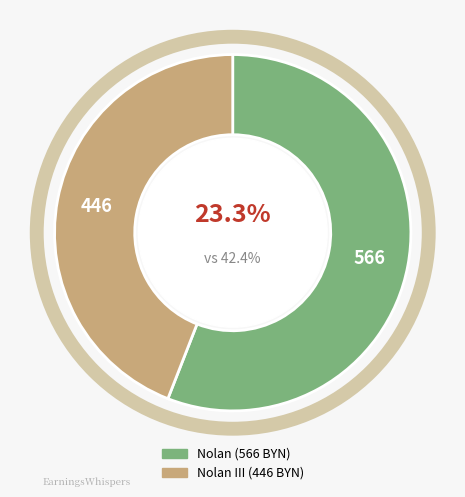

Rank the categories by value from highest to lowest.

Nolan, Nolan III